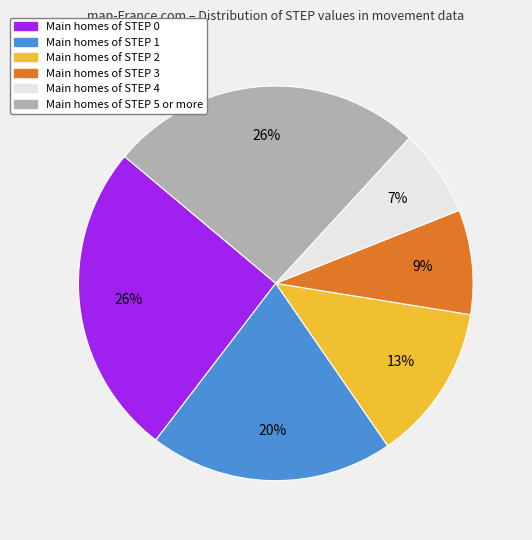

To the nearest percent, what is the difference between the largest and smallest slice percentages?

19%